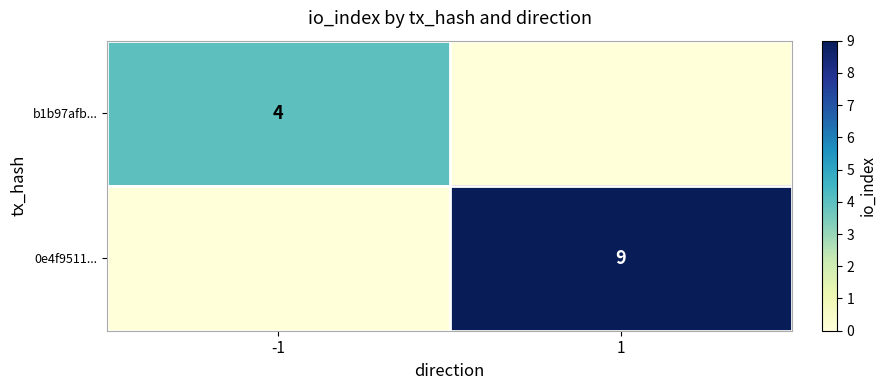

True or false: 0e4f9511... has a value of 9 at 1.

True